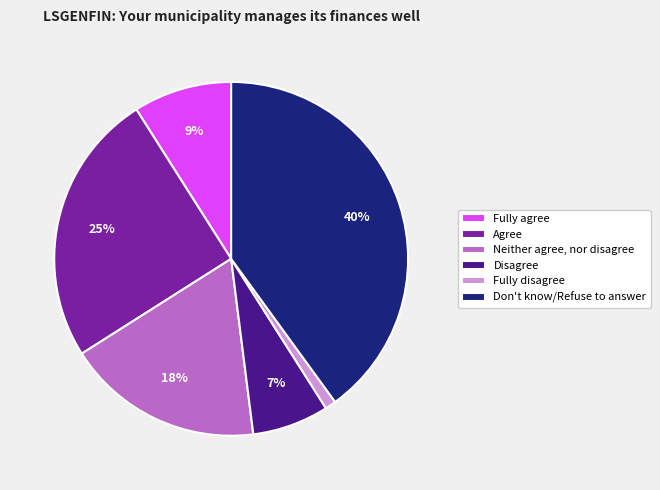

Which slice is the largest?

Don't know/Refuse to answer